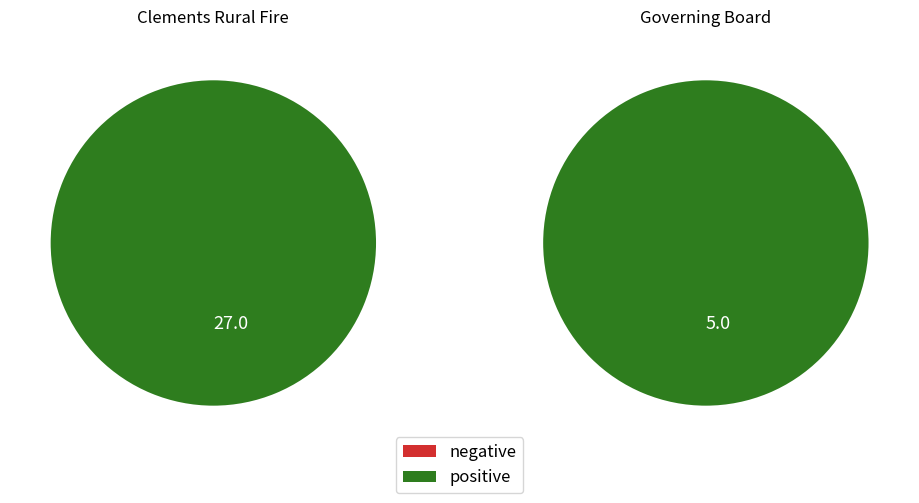

Approximately how many times larger is the value at Governing Board compared to Clements Rural Fire?

0.2